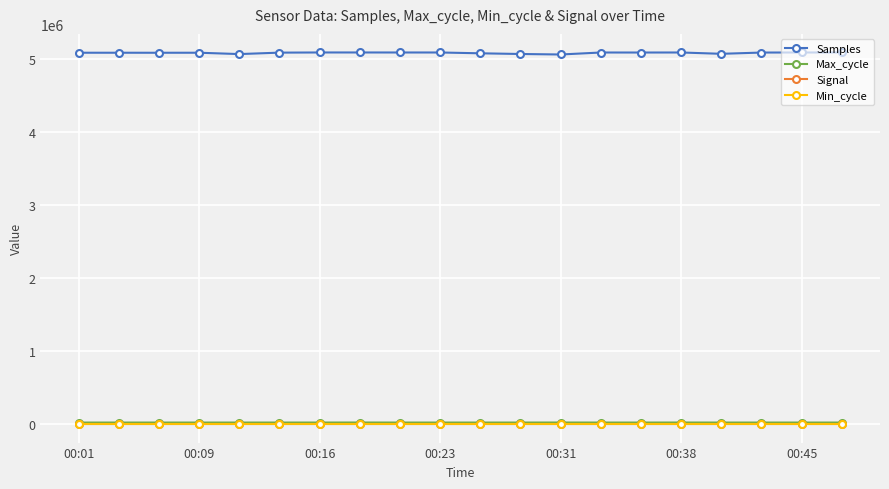

How many lines are shown in the chart?

4